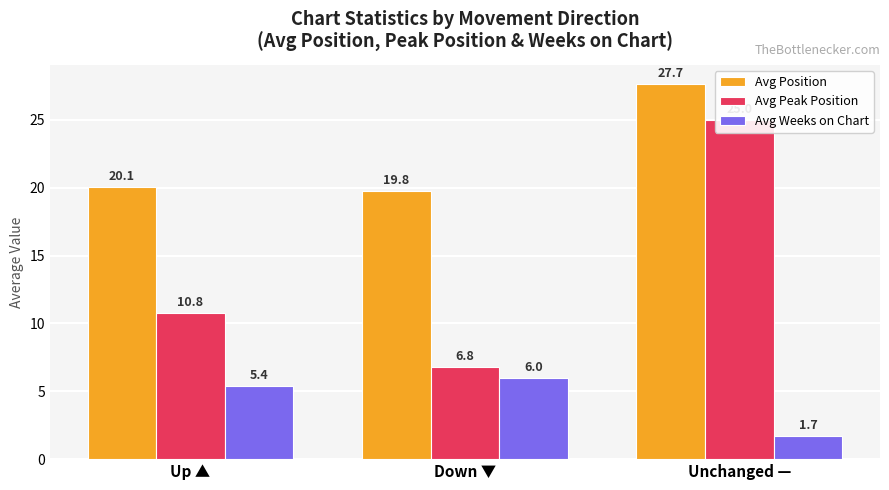

Which has a higher value, Up ▲ or Unchanged —?

Unchanged —